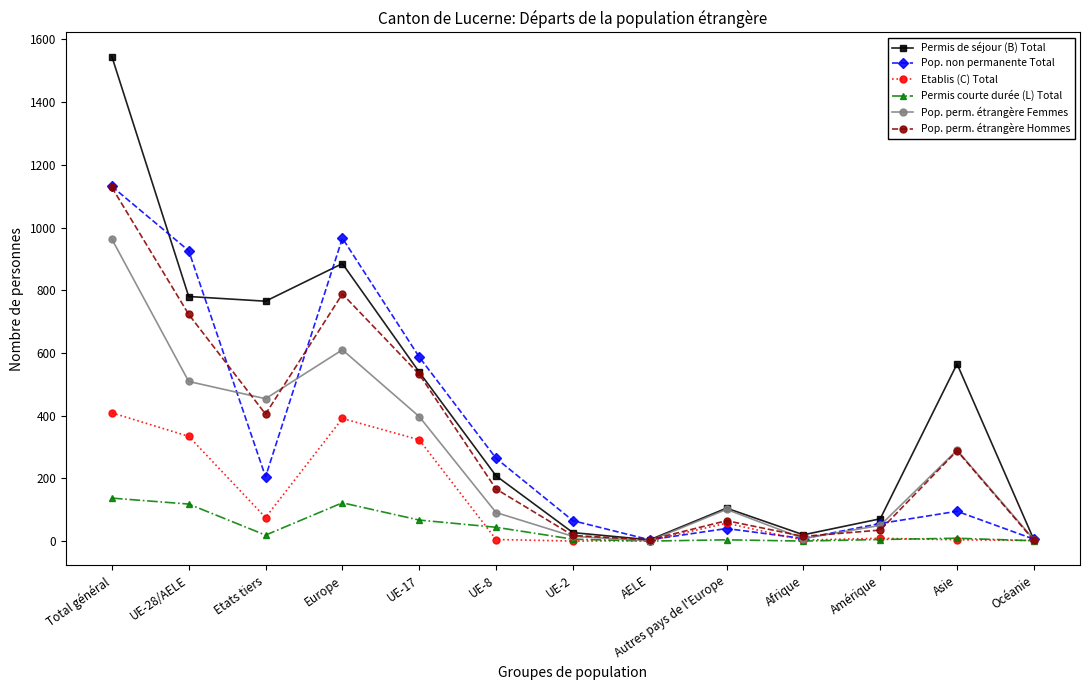

What are all the series names shown in the legend?

Permis de séjour (B) Total, Pop. non permanente Total, Etablis (C) Total, Permis courte durée (L) Total, Pop. perm. étrangère Femmes, Pop. perm. étrangère Hommes